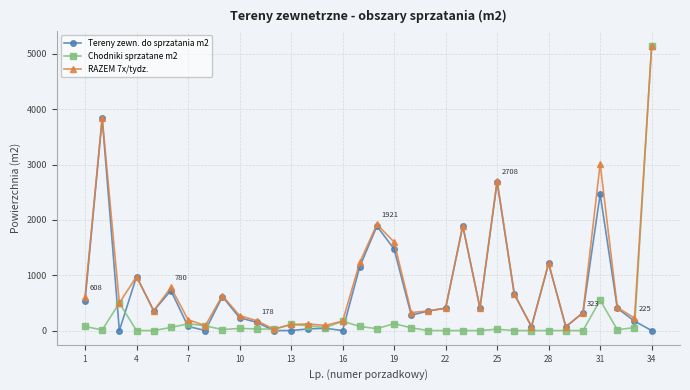

Rank the series by their average value, from lowest to highest.

Chodniki sprzatane m2, Tereny zewn. do sprzatania m2, RAZEM 7x/tydz.